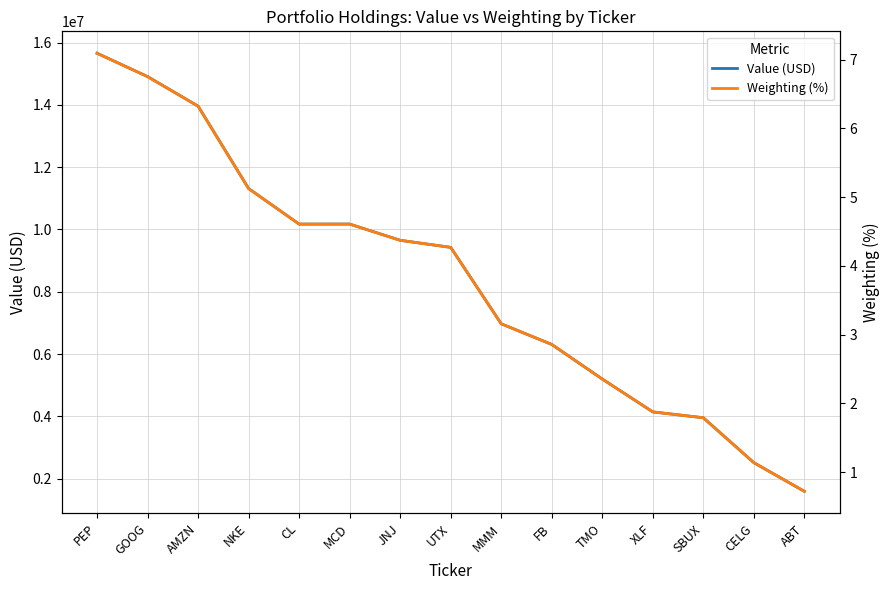

Reading left to right, list all the values displayed in this chart.

Value (USD): PEP=15662000.0	GOOG=14912000.0	AMZN=13963000.0	NKE=11316000.0	CL=10173000.0	MCD=10174000.0	JNJ=9653000.0	UTX=9426000.0	MMM=6970000.0	FB=6307000.0	TMO=5196000.0	XLF=4140000.0	SBUX=3952000.0	CELG=2509000.0	ABT=1588000.0
Weighting (%): PEP=7.1	GOOG=6.8	AMZN=6.3	NKE=5.1	CL=4.6	MCD=4.6	JNJ=4.4	UTX=4.3	MMM=3.2	FB=2.9	TMO=2.4	XLF=1.9	SBUX=1.8	CELG=1.1	ABT=0.7